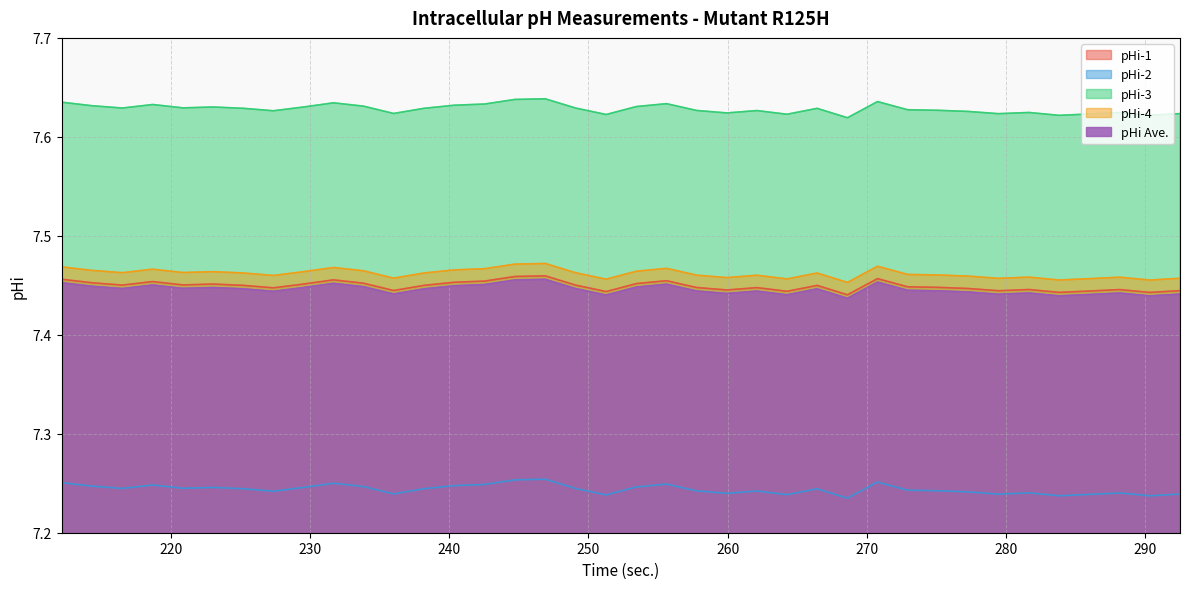

What is the value of the pHi-1 point at the 13th from the left?

7.4